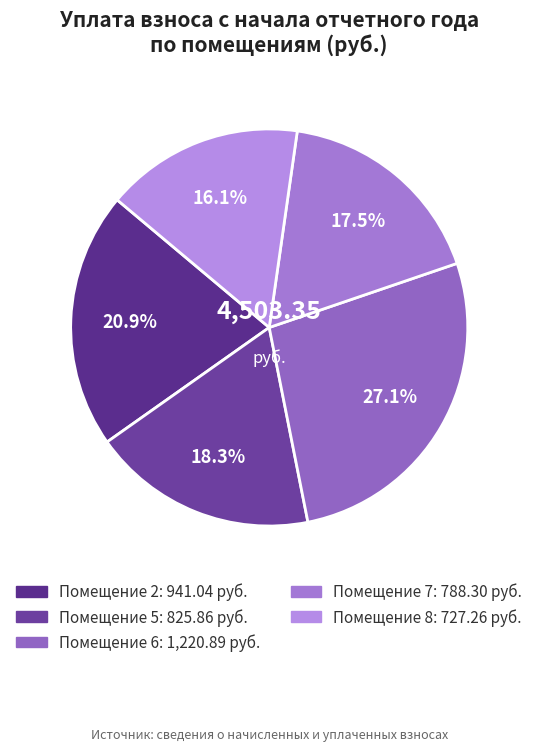

Which slice is the largest?

6